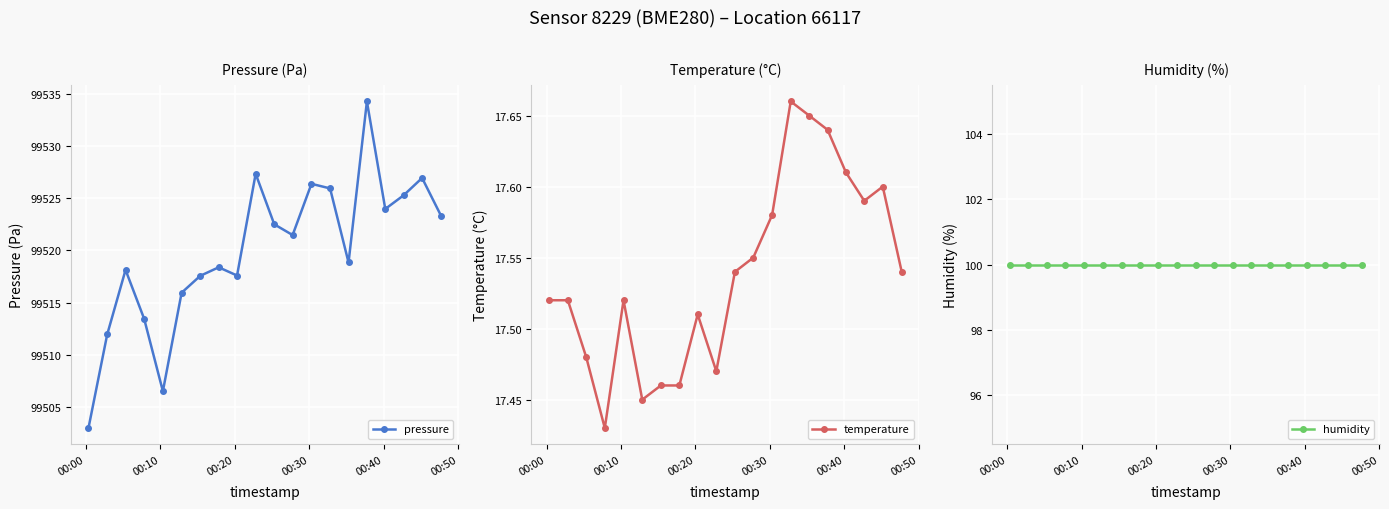

True or false: temperature has more than 0 points higher than both neighbors.

True